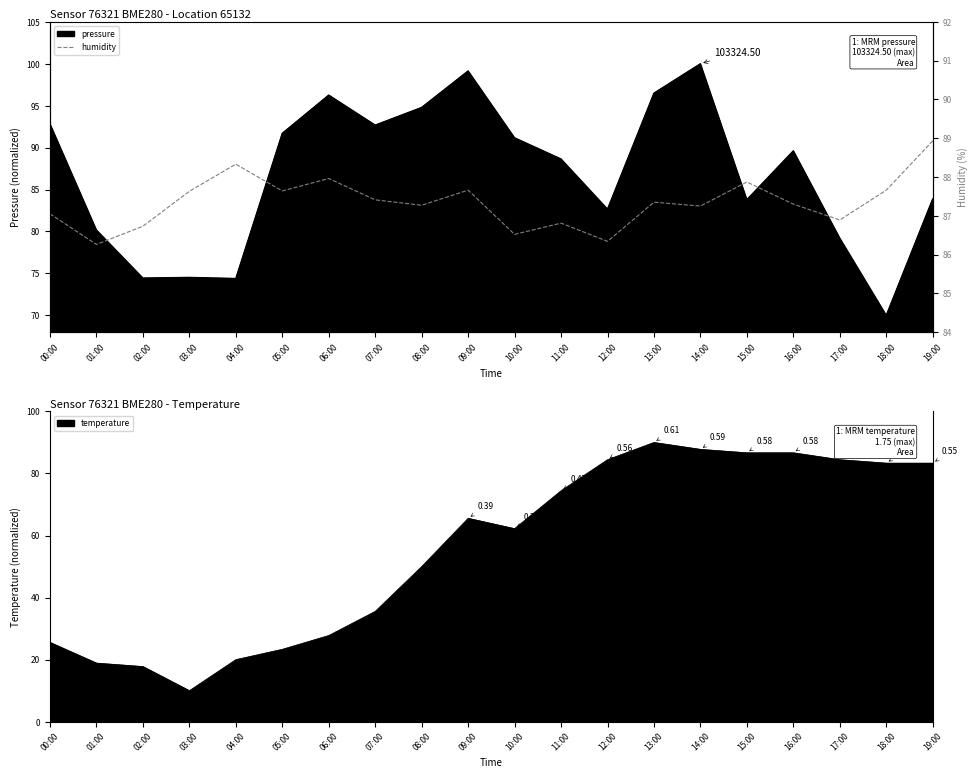

Approximately how many times larger is the value at 11:00 compared to 17:00?

1.0